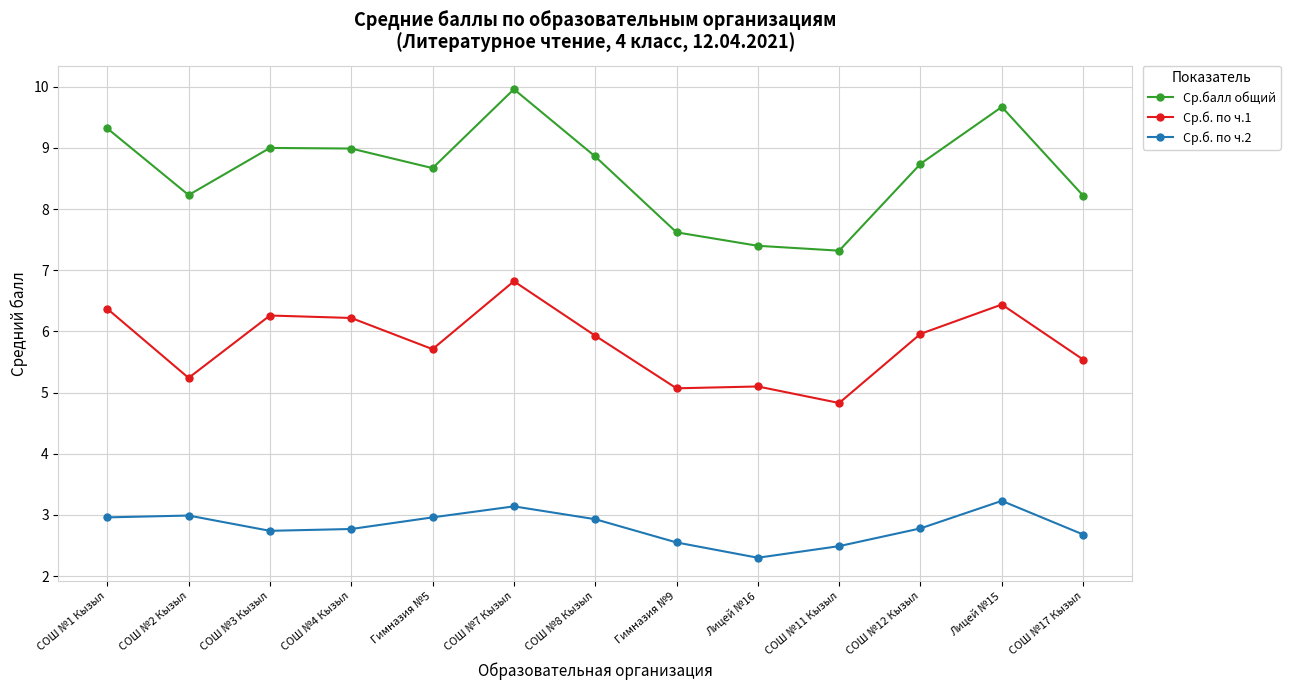

Does the chart have visible grid lines?

Yes